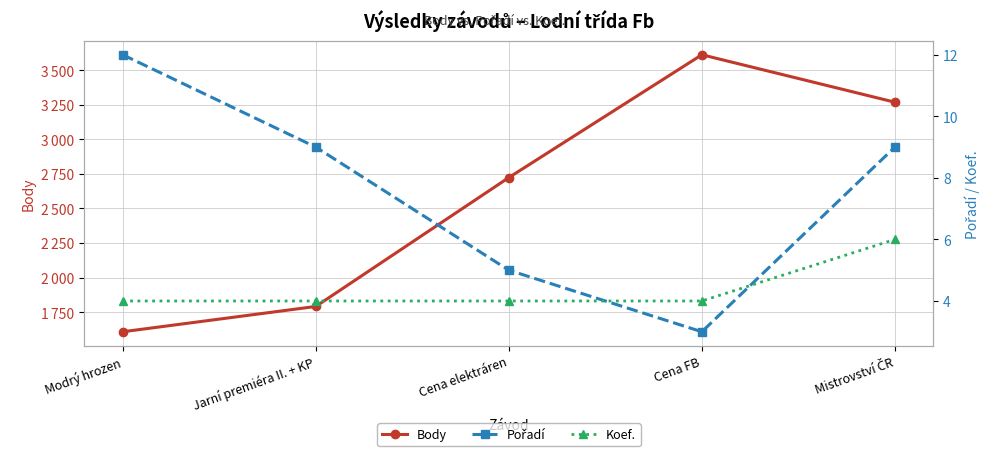

What is the spread (max minus min) of values at Modrý hrozen?

1604